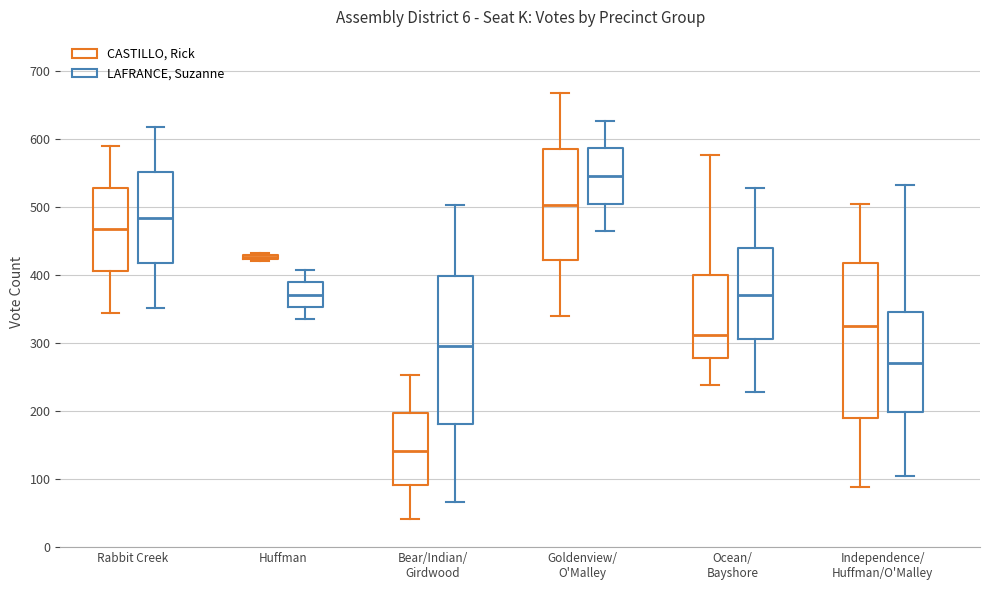

Which box's median line is the highest?

Goldenview/ O'Malley (LAFRANCE, Suzanne)